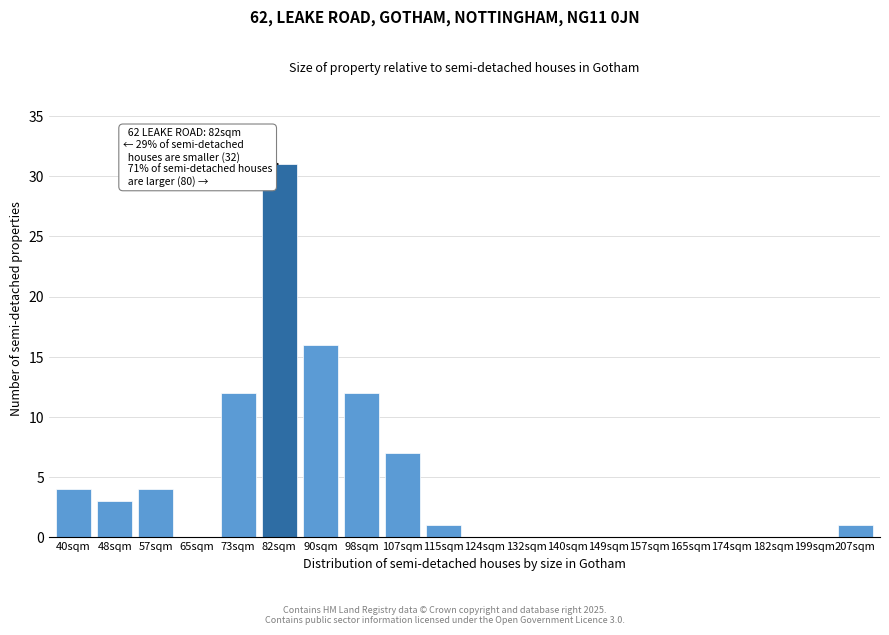

Reading left to right, transcribe all the data shown in this chart.

40sqm=4	48sqm=3	57sqm=4	65sqm=0	73sqm=12	82sqm=31	90sqm=16	98sqm=12	107sqm=7	115sqm=1	124sqm=0	132sqm=0	140sqm=0	149sqm=0	157sqm=0	165sqm=0	174sqm=0	182sqm=0	199sqm=0	207sqm=1